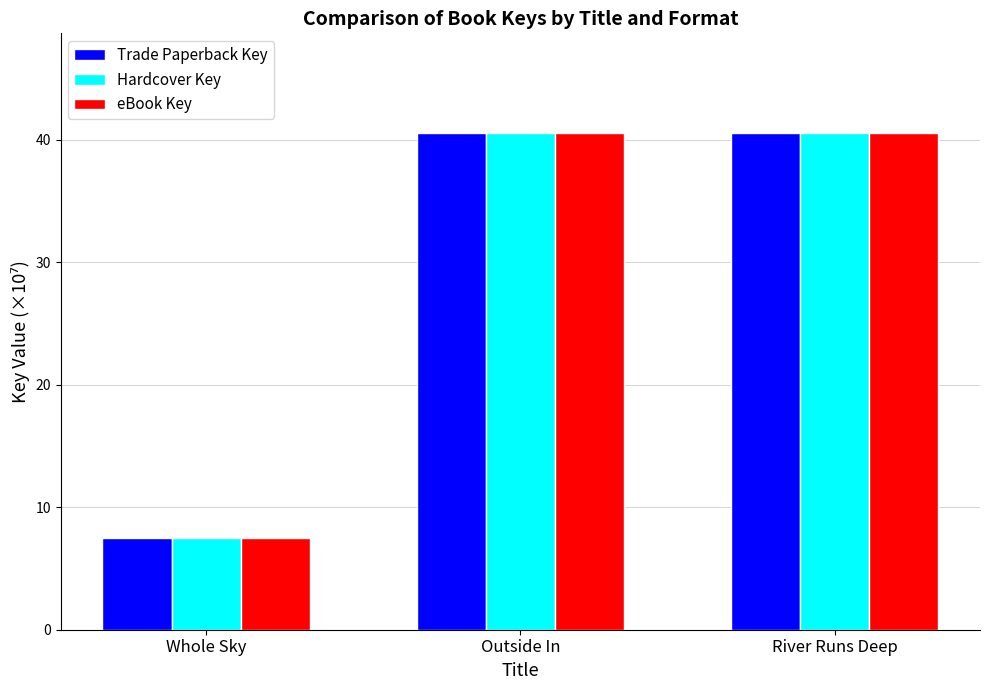

Is it true that eBook Key equals 61.9 at River Runs Deep?

False